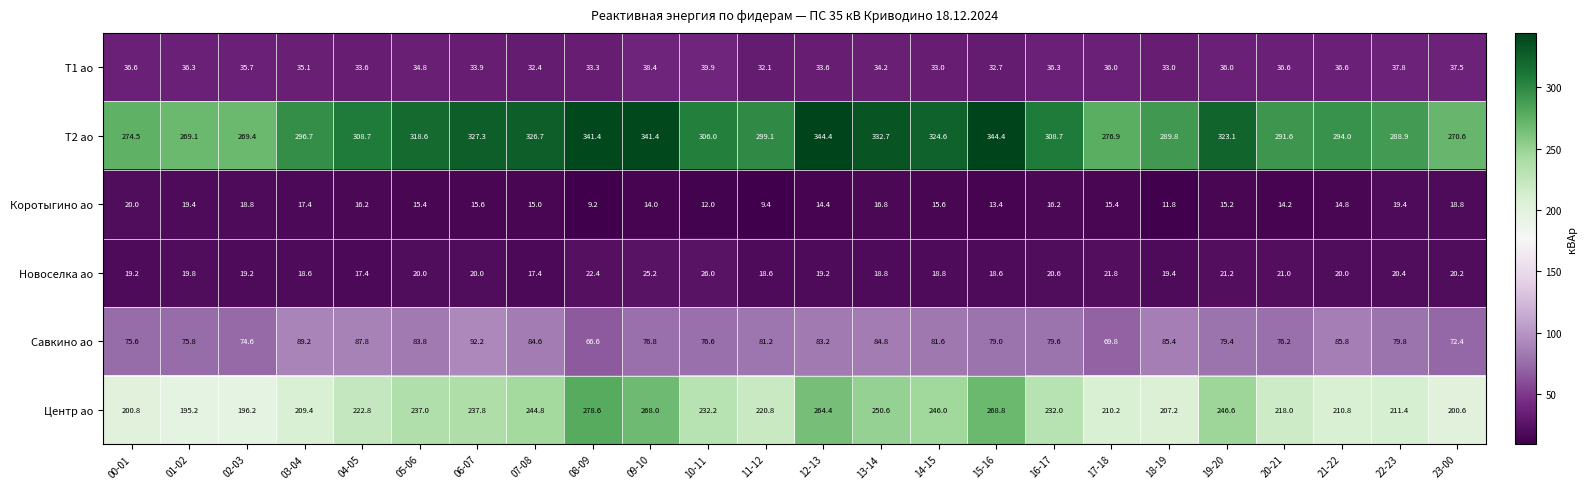

At which label does Т2 ао first exceed 308?

04-05